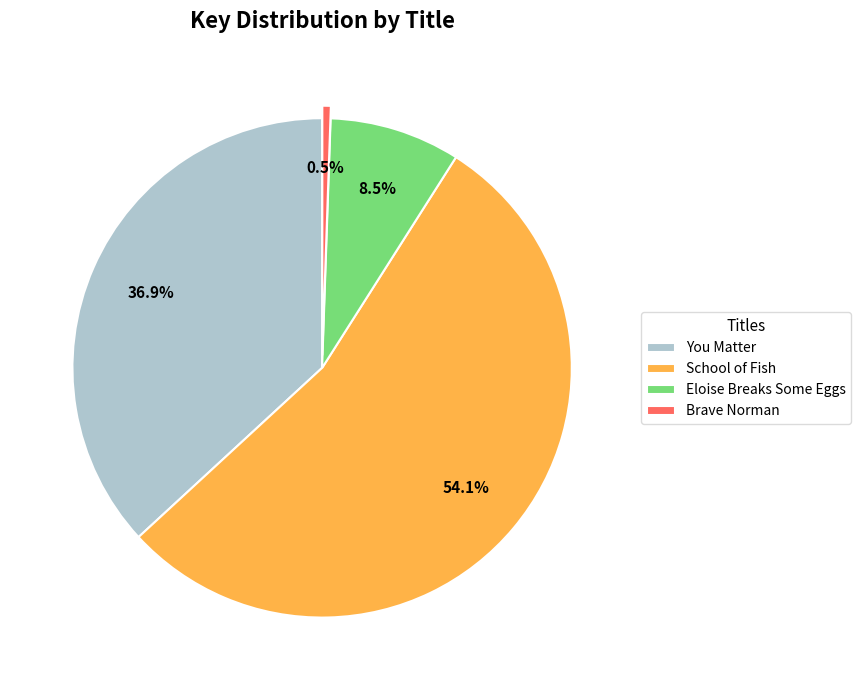

Which category has the biggest portion of the pie?

School of Fish